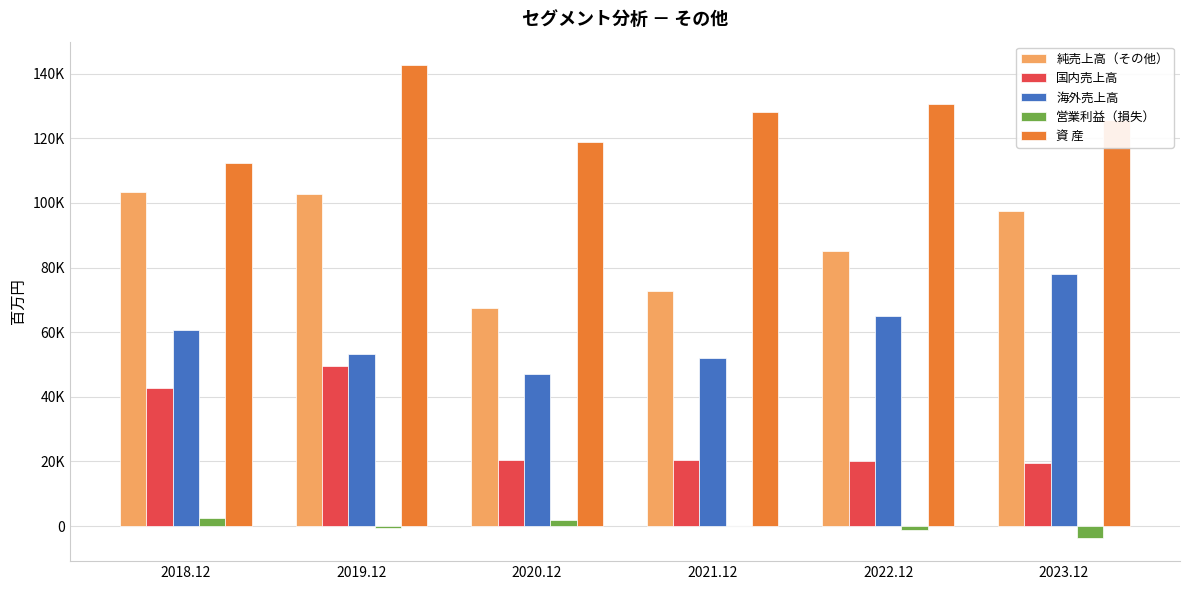

What is the average value of the 海外売上高 series?

59336